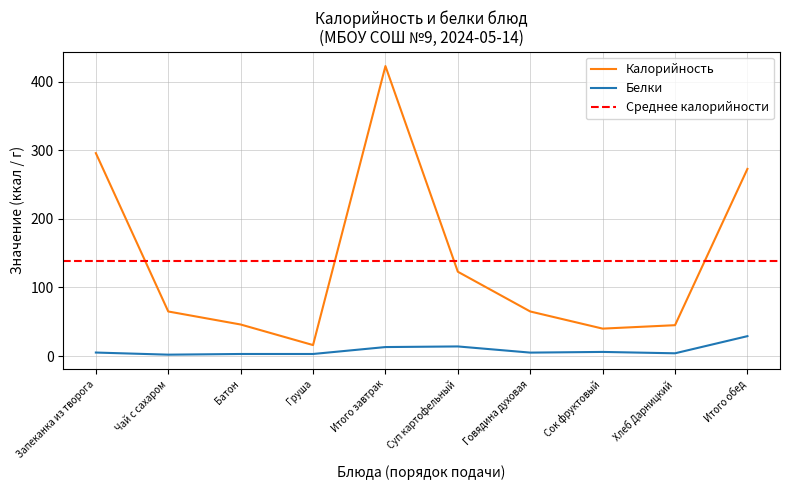

At which label does Белки reach its peak?

Итого обед